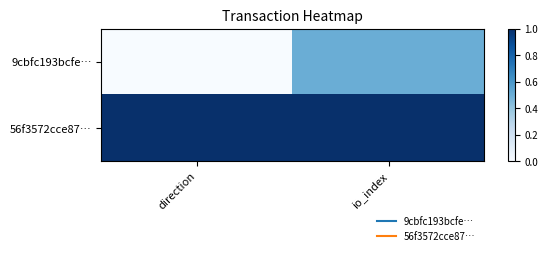

Which label corresponds to the largest value in the chart?

direction